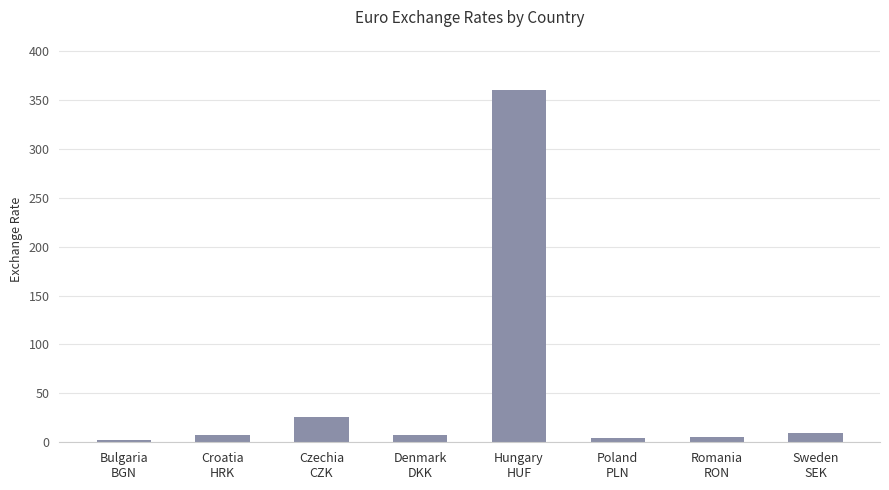

What is the difference between the second highest and minimum values?

23.7